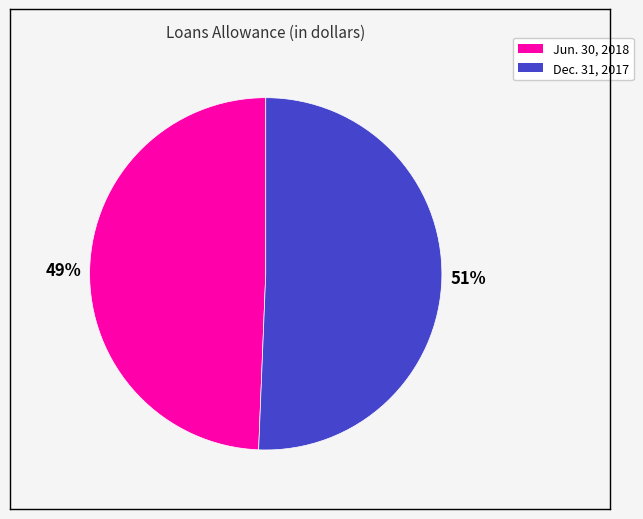

Which has a higher value, Dec. 31, 2017 or Jun. 30, 2018?

Dec. 31, 2017